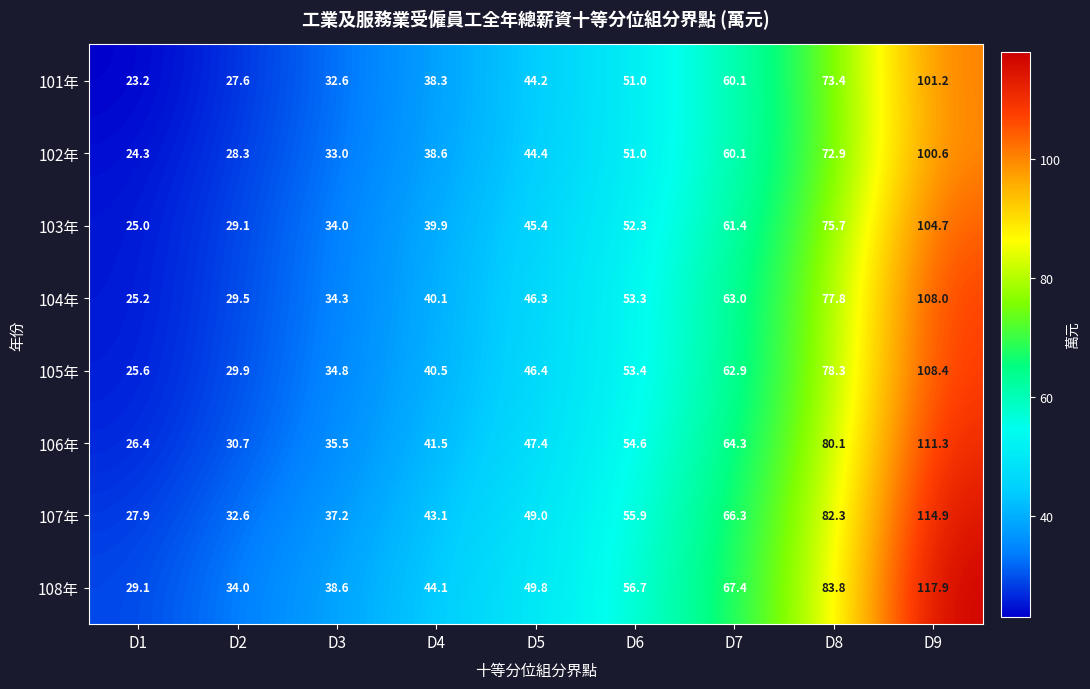

What value does the 108年 series have at D6?

56.7